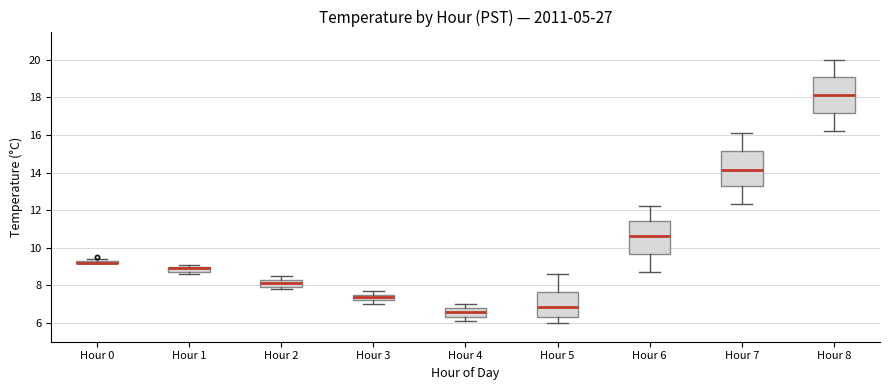

Where does the upper whisker of the box for Hour 5 end on the y-axis? The values are not printed on the chart, so give them approximately, as read against the axis.

8.6